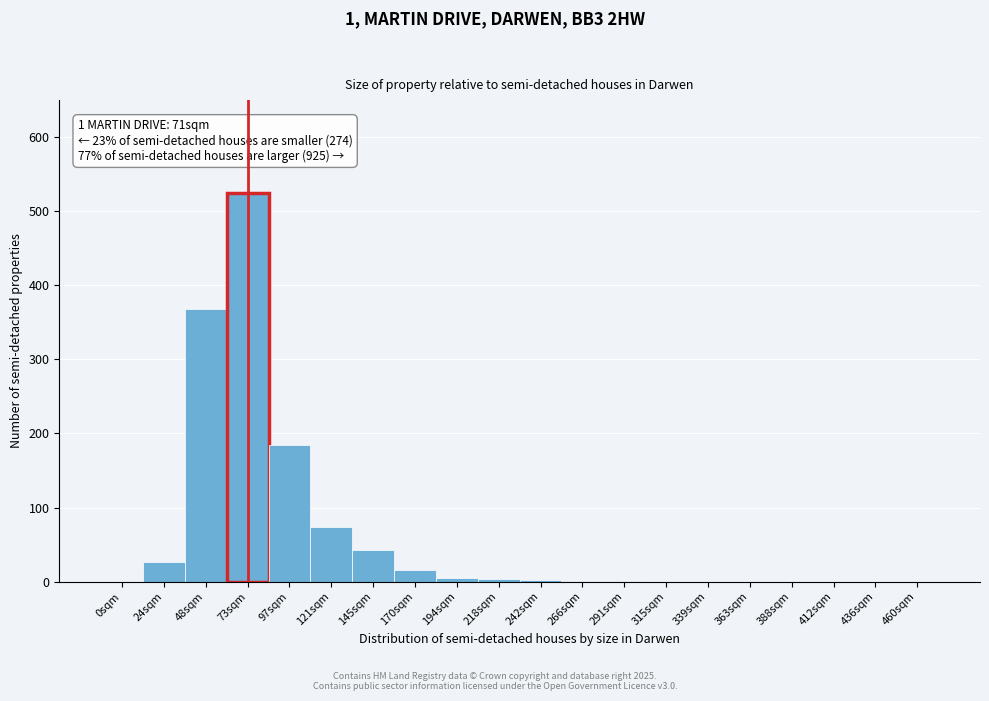

At which category does the chart reach its peak across all series?

73sqm